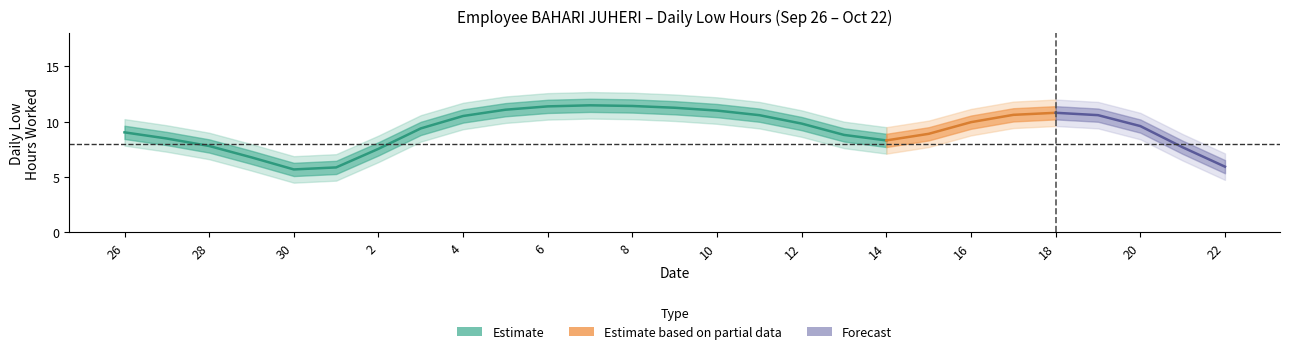

Approximately how many times larger is the value at 8 compared to 7?

1.0